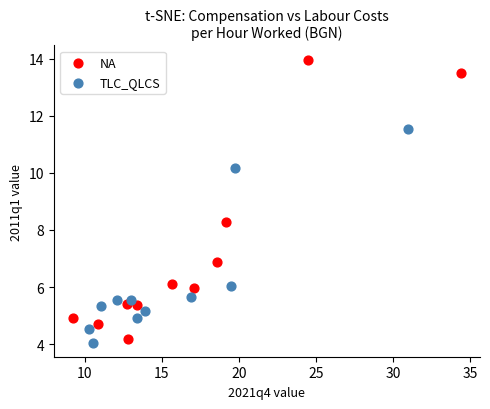

Which series has the widest spread of Y values?

NA